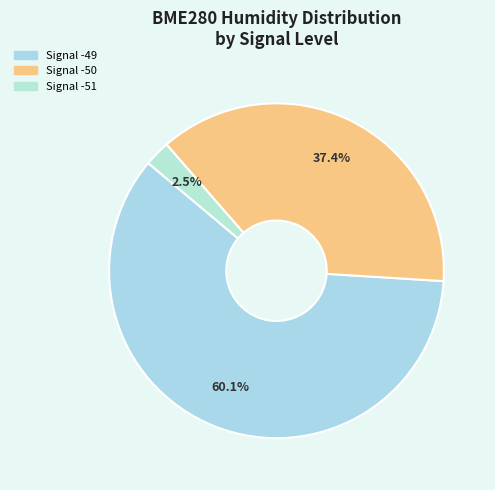

Count the number of slices in the pie.

3